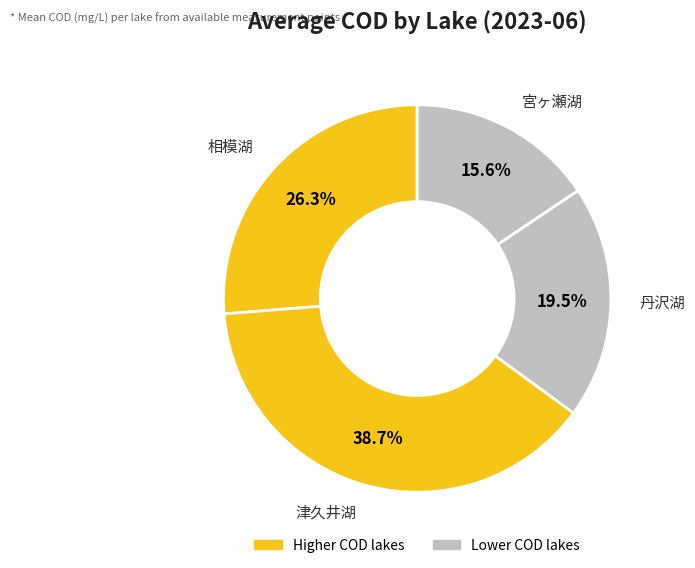

How many slices are in this pie chart?

4